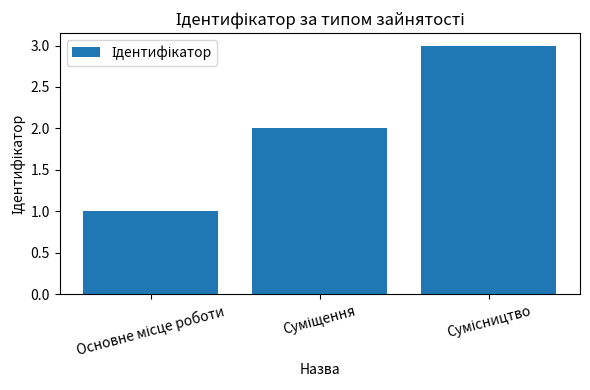

What is the greatest value displayed?

3